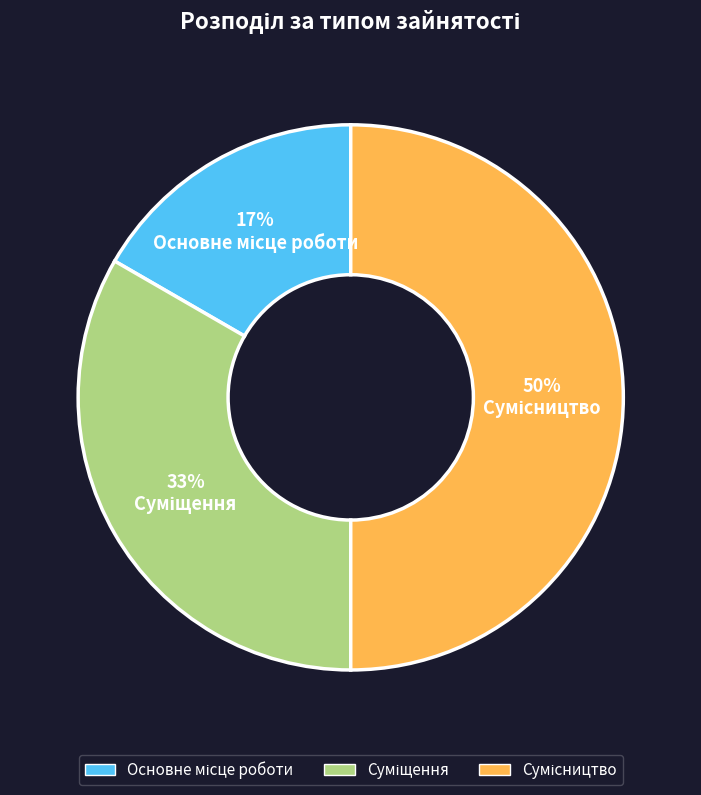

To the nearest percent, what is the difference between the largest and smallest slice percentages?

33%